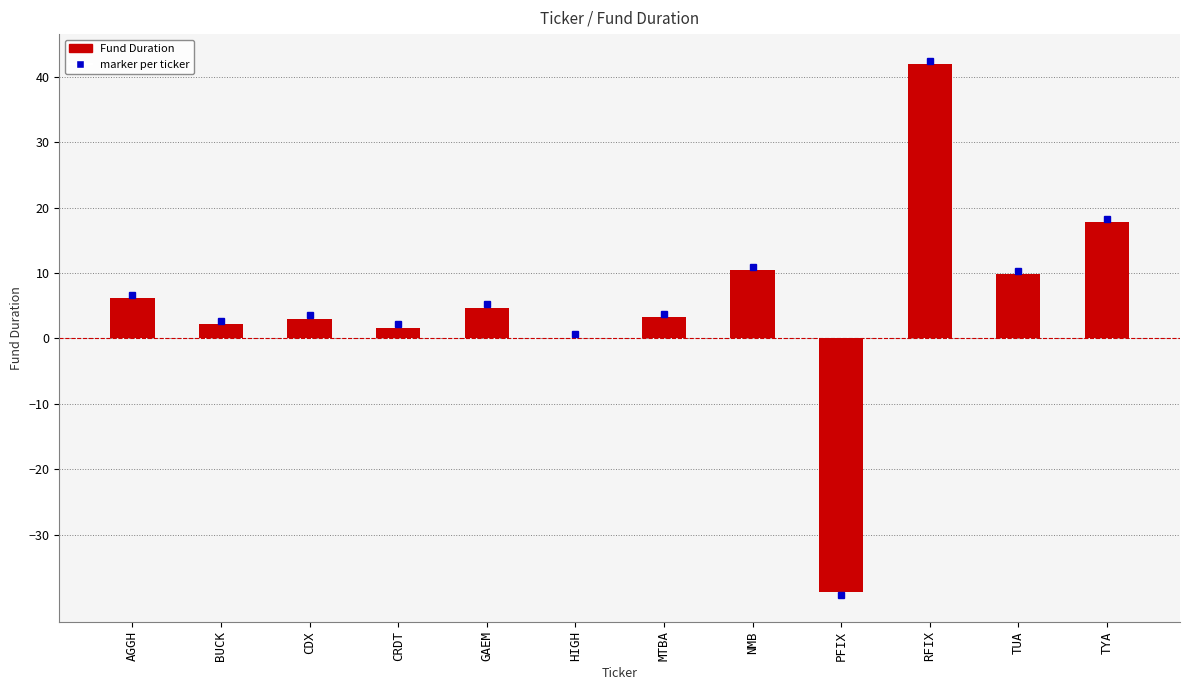

True or false: the data shows 3.0 at CDX.

True